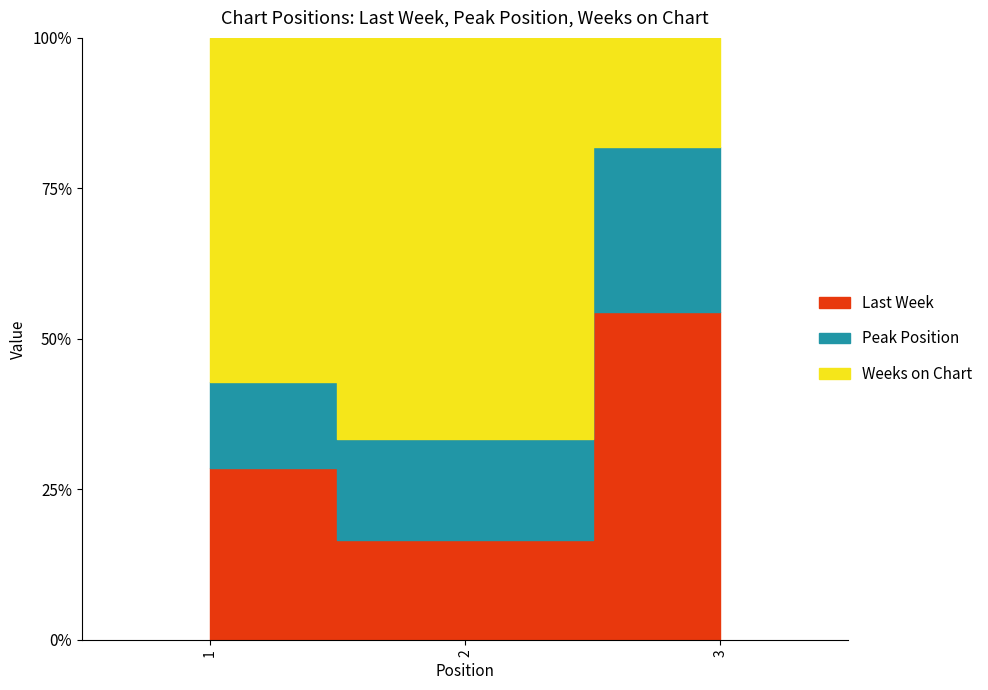

How many Last Week values are between 1 and 6?

3